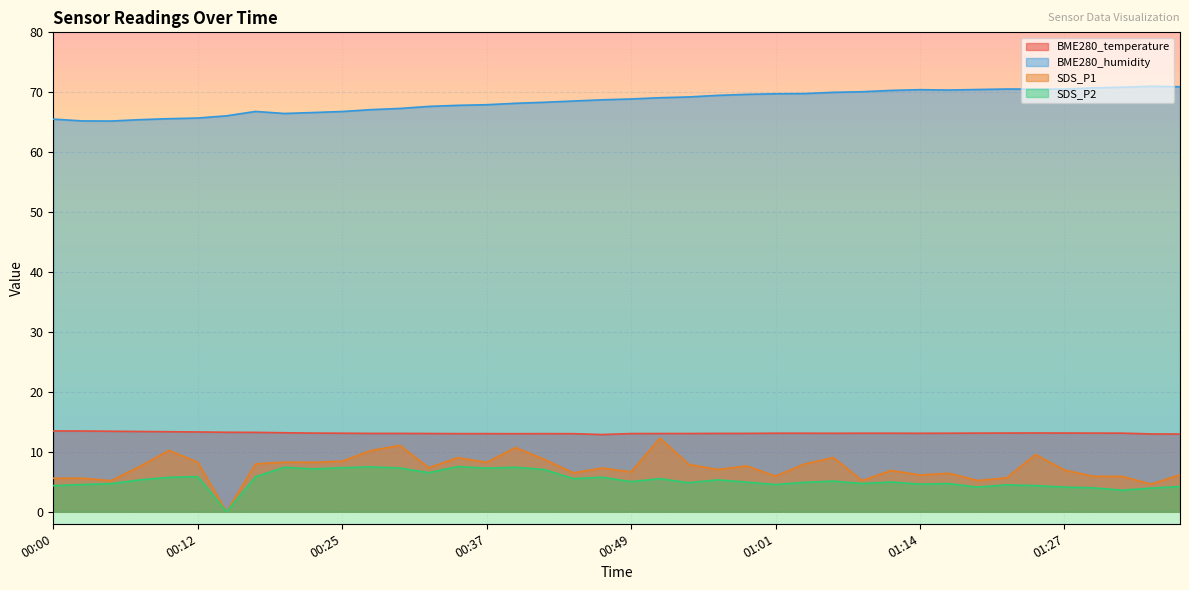

What is the average value of the SDS_P2 series?

5.3